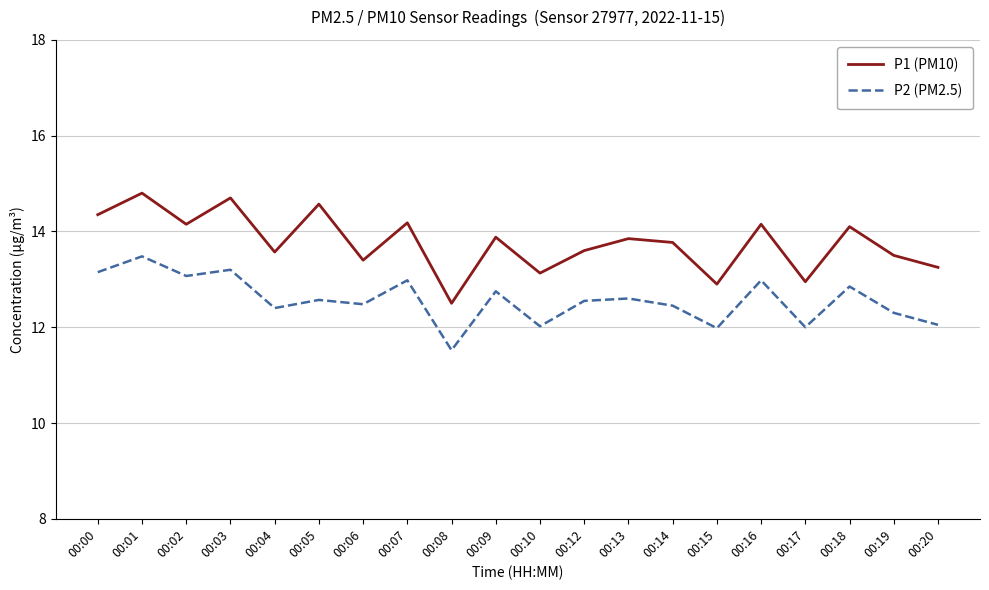

True or false: P2 (PM2.5) and P1 (PM10) cross at least once.

False